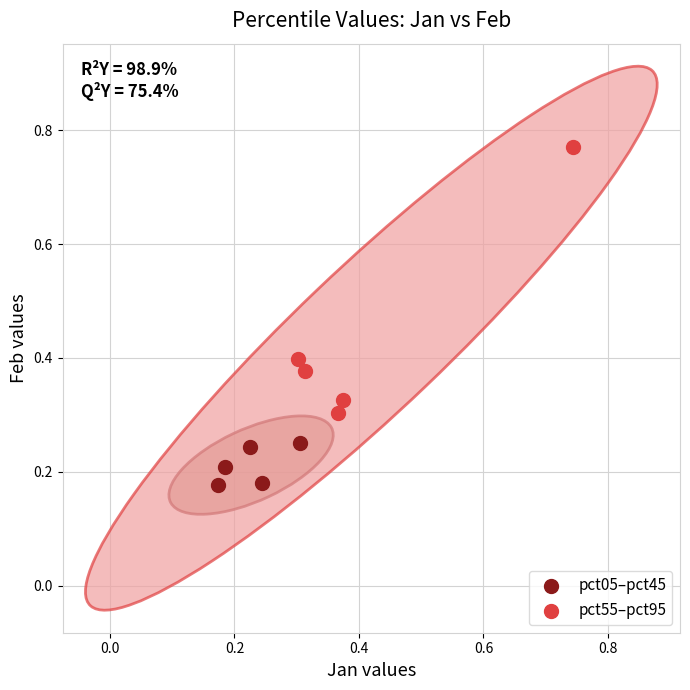

Which series contains the lowest Y value?

pct05–pct45